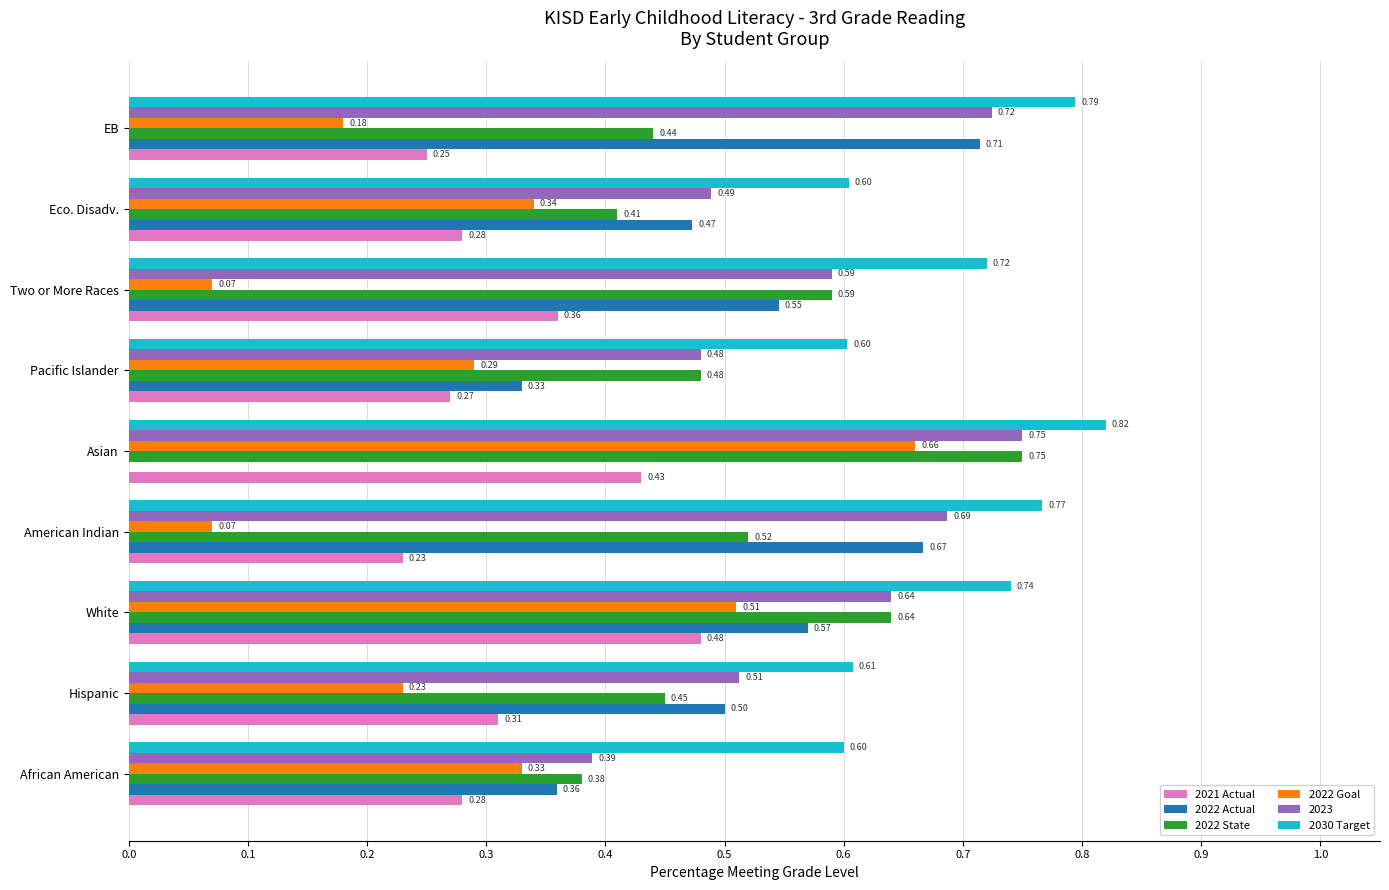

Is the value of 2022 Actual at Eco. Disadv. greater than the value of 2021 Actual at American Indian?

Yes